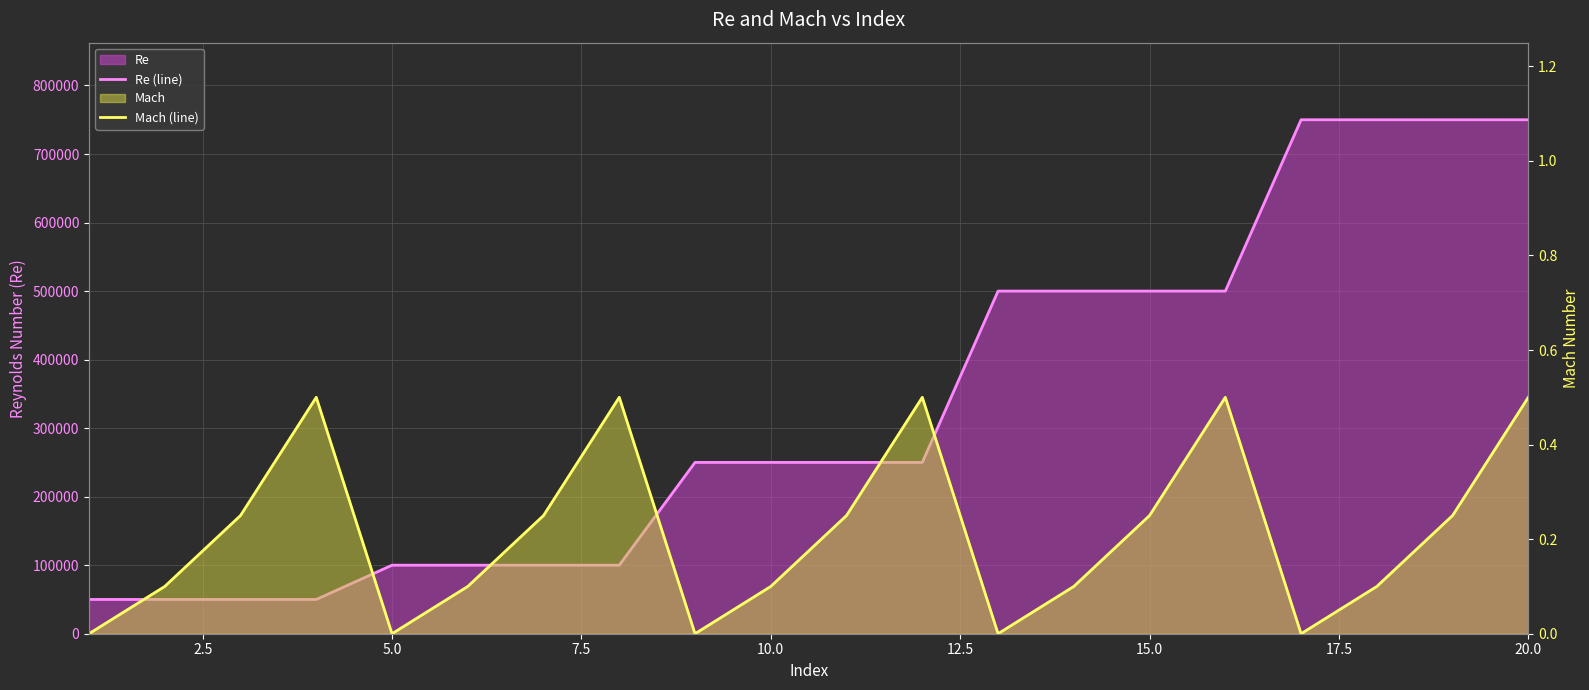

True or false: Mach (line) has more than 2 interior local peaks.

True